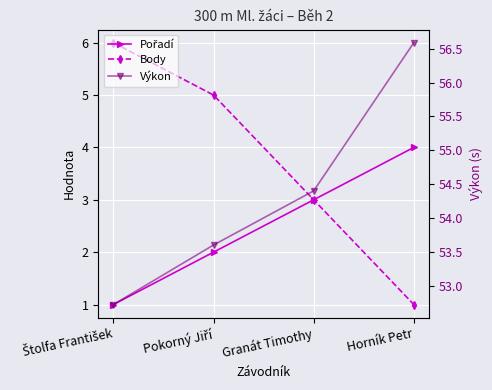

At how many categories does at least one series exceed 33?

4